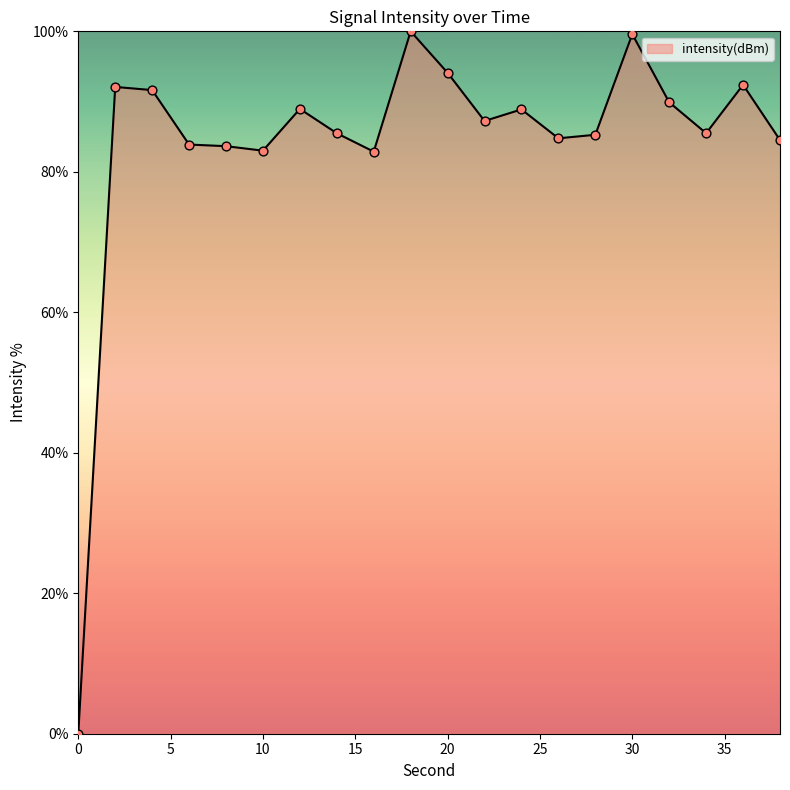

What is the difference between the maximum and minimum values?

100.0